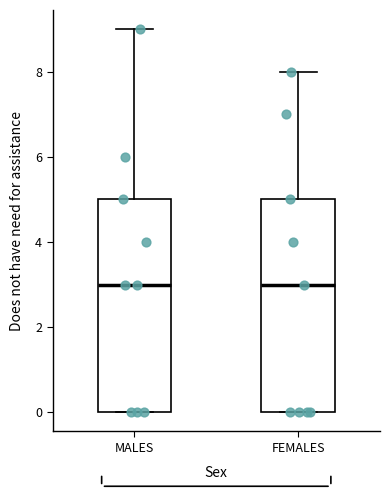

Reading left to right, transcribe this box plot: for each box, give where its median line is, the range the box spans, and where its two whiskers end, as read against the y-axis. The values are not printed on the chart, so give them approximately, as read against the axis.

MALES: median 3, box 0 to 5, whiskers 0 to 9
FEMALES: median 3, box 0 to 5, whiskers 0 to 8